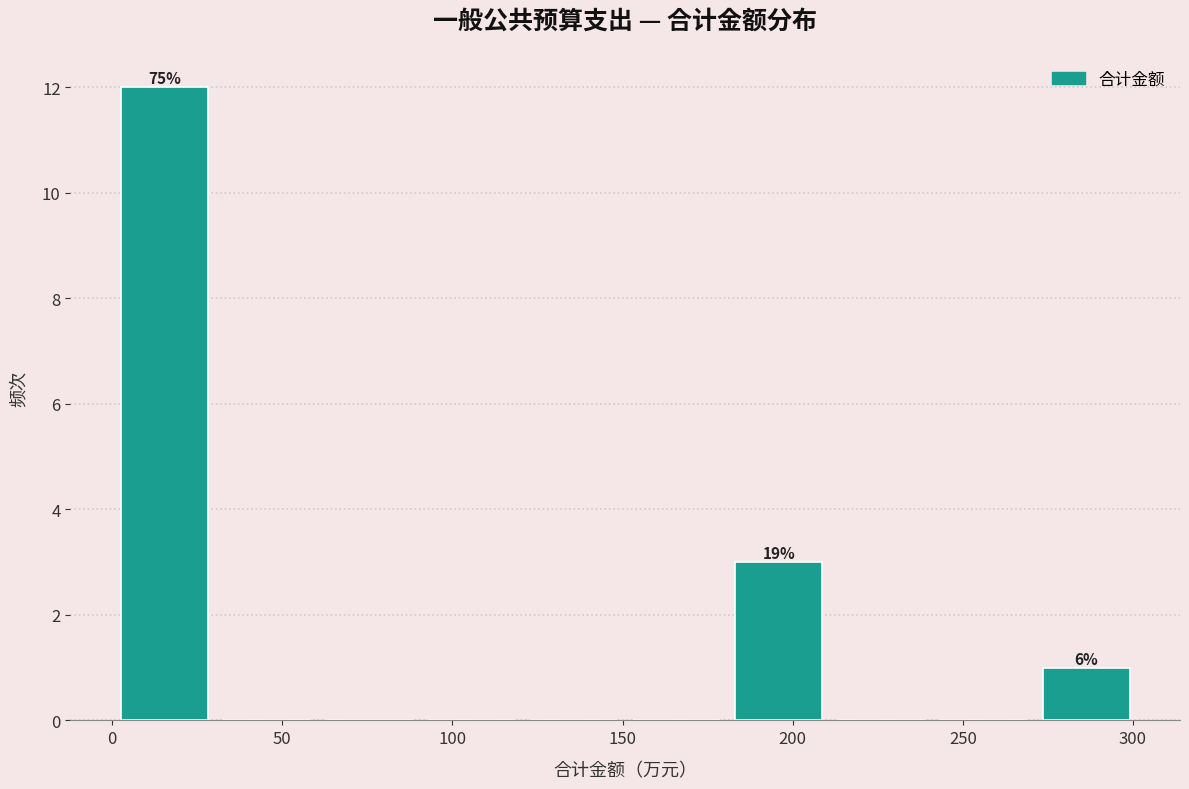

Over which range of the x-axis is the bar tallest?

0 to 30